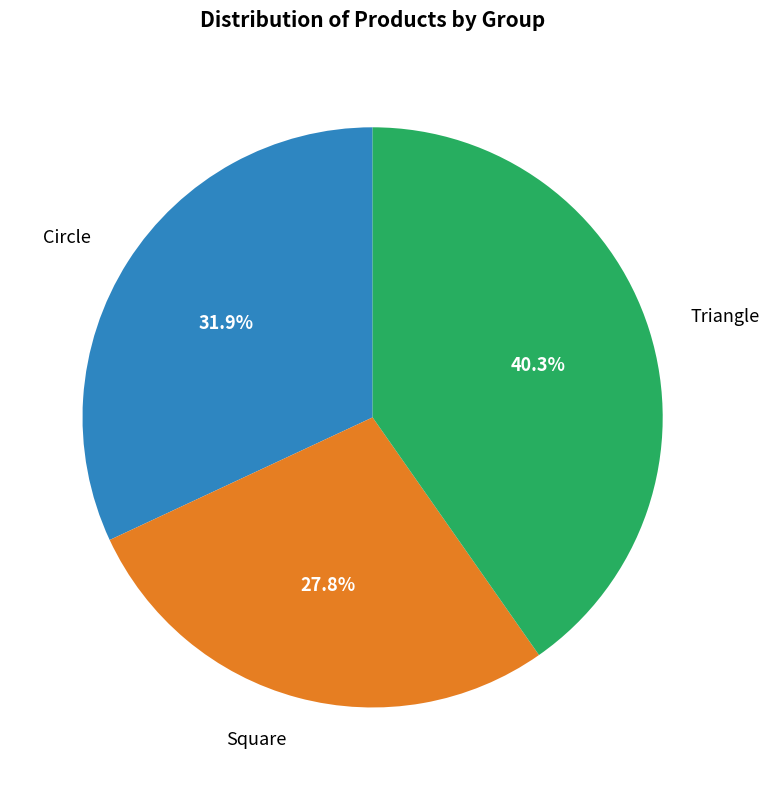

To the nearest percent, what is the average slice percentage?

33%